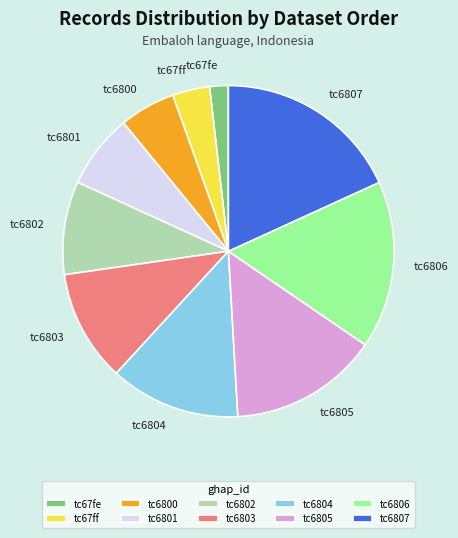

Which has a higher value, tc6801 or tc6803?

tc6803